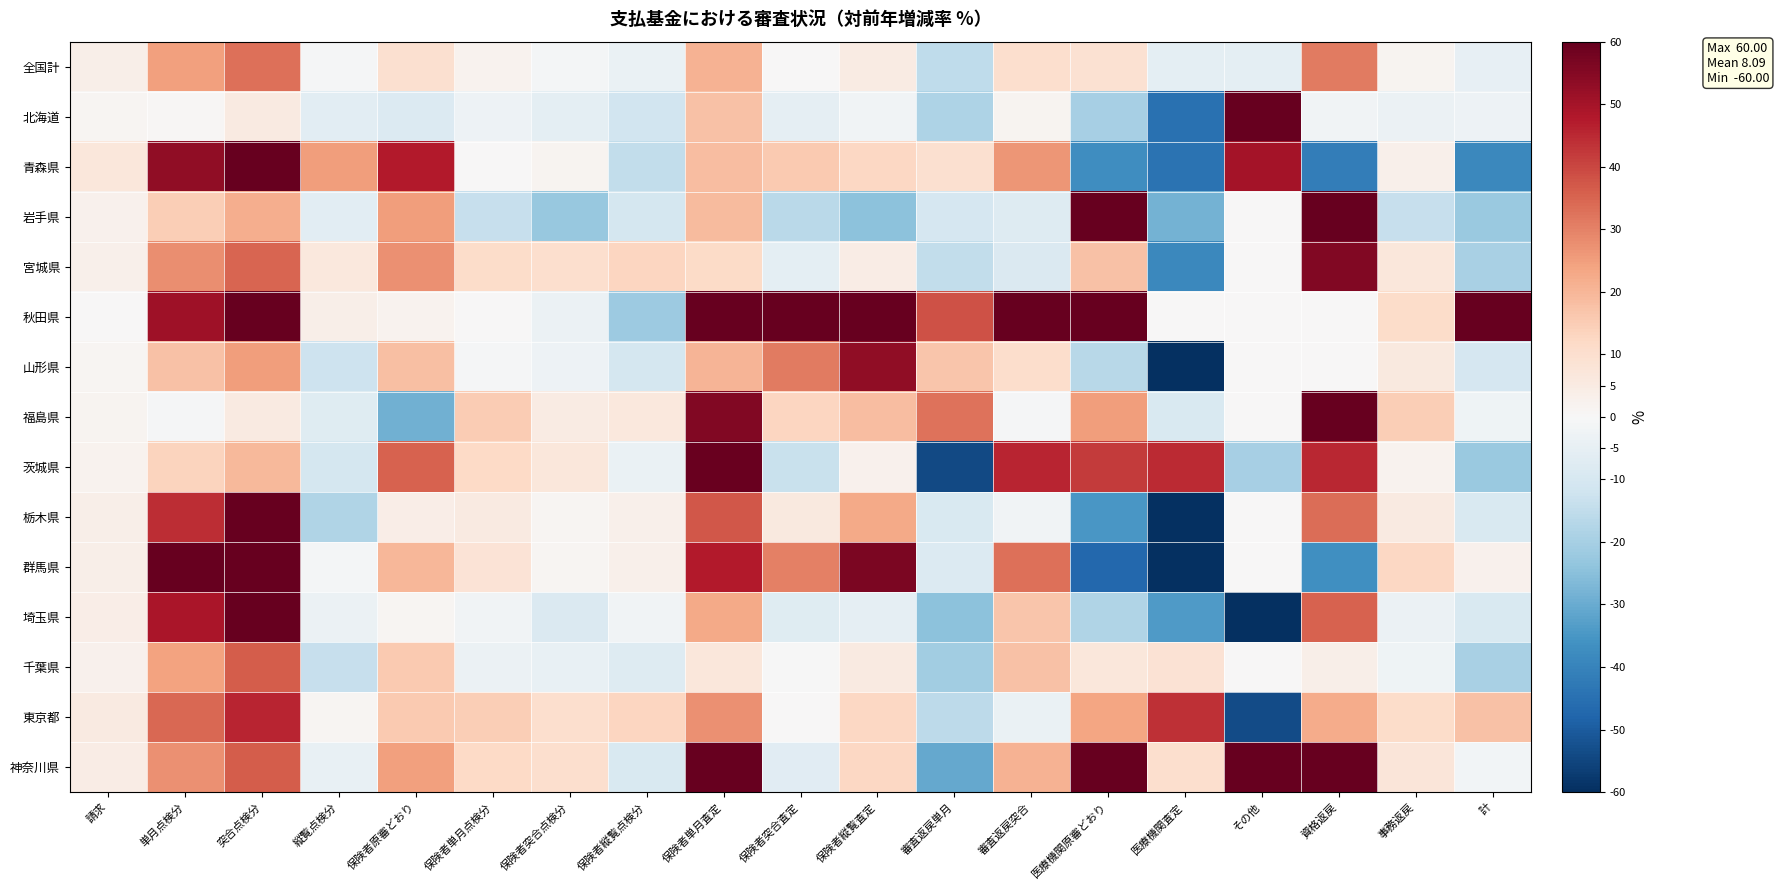

Reading left to right, what are all the values shown in this chart?

全国計: 請求=3.3	単月点検分=24.4	突合点検分=33.0	縦覧点検分=-0.7	保険者原審どおり=9.4	保険者単月点検分=1.9	保険者突合点検分=-1.1	保険者縦覧点検分=-4.0	保険者単月査定=20.9	保険者突合査定=0.2	保険者縦覧査定=4.7	審査返戻単月=-15.4	審査返戻突合=9.9	医療機関原審どおり=9.0	医療機関査定=-5.7	その他=-5.6	資格返戻=31.1	事務返戻=1.5	計=-4.7
北海道: 請求=1.4	単月点検分=0.6	突合点検分=5.5	縦覧点検分=-6.3	保険者原審どおり=-8.3	保険者単月点検分=-2.8	保険者突合点検分=-6.1	保険者縦覧点検分=-11.3	保険者単月査定=17.8	保険者突合査定=-5.4	保険者縦覧査定=-2.2	審査返戻単月=-18.6	審査返戻突合=1.5	医療機関原審どおり=-19.8	医療機関査定=-44.6	その他=60.0	資格返戻=-2.0	事務返戻=-3.7	計=-3.2
青森県: 請求=6.9	単月点検分=53.1	突合点検分=60.0	縦覧点検分=24.9	保険者原審どおり=47.5	保険者単月点検分=0.2	保険者突合点検分=1.8	保険者縦覧点検分=-14.6	保険者単月査定=18.5	保険者突合査定=15.7	保険者縦覧査定=12.5	審査返戻単月=9.8	審査返戻突合=26.5	医療機関原審どおり=-37.5	医療機関査定=-44.4	その他=50.0	資格返戻=-41.7	事務返戻=3.3	計=-38.7
岩手県: 請求=2.7	単月点検分=14.9	突合点検分=22.0	縦覧点検分=-6.1	保険者原審どおり=24.9	保険者単月点検分=-13.8	保険者突合点検分=-22.9	保険者縦覧点検分=-10.5	保険者単月査定=19.2	保険者突合査定=-16.0	保険者縦覧査定=-24.4	審査返戻単月=-10.3	審査返戻突合=-7.8	医療機関原審どおり=60.0	医療機関査定=-28.6	その他=0.0	資格返戻=60.0	事務返戻=-14.0	計=-22.4
宮城県: 請求=3.0	単月点検分=27.9	突合点検分=35.0	縦覧点検分=6.1	保険者原審どおり=27.5	保険者単月点検分=11.0	保険者突合点検分=10.1	保険者縦覧点検分=12.7	保険者単月査定=11.4	保険者突合査定=-5.9	保険者縦覧査定=4.4	審査返戻単月=-14.8	審査返戻突合=-8.9	医療機関原審どおり=17.8	医療機関査定=-38.9	その他=0.0	資格返戻=55.6	事務返戻=6.6	計=-19.3
秋田県: 請求=0.3	単月点検分=50.8	突合点検分=60.0	縦覧点検分=3.7	保険者原審どおり=2.1	保険者単月点検分=0.2	保険者突合点検分=-3.3	保険者縦覧点検分=-22.0	保険者単月査定=60.0	保険者突合査定=60.0	保険者縦覧査定=60.0	審査返戻単月=38.0	審査返戻突合=60.0	医療機関原審どおり=60.0	医療機関査定=0.0	その他=0.0	資格返戻=0.0	事務返戻=11.0	計=60.0
山形県: 請求=1.2	単月点検分=17.4	突合点検分=25.0	縦覧点検分=-12.5	保険者原審どおり=18.0	保険者単月点検分=-0.6	保険者突合点検分=-2.9	保険者縦覧点検分=-10.4	保険者単月査定=20.5	保険者突合査定=31.0	保険者縦覧査定=53.1	審査返戻単月=16.8	審査返戻突合=10.6	医療機関原審どおり=-16.7	医療機関査定=-60.0	その他=0.0	資格返戻=0.0	事務返戻=6.1	計=-10.3
福島県: 請求=1.4	単月点検分=-0.6	突合点検分=5.5	縦覧点検分=-7.0	保険者原審どおり=-28.6	保険者単月点検分=15.3	保険者突合点検分=4.9	保険者縦覧点検分=6.3	保険者単月査定=55.6	保険者突合査定=13.0	保険者縦覧査定=18.7	審査返戻単月=32.4	審査返戻突合=-0.5	医療機関原審どおり=25.0	医療機関査定=-9.1	その他=0.0	資格返戻=60.0	事務返戻=14.8	計=-2.5
茨城県: 請求=2.2	単月点検分=13.2	突合点検分=19.6	縦覧点検分=-10.5	保険者原審どおり=35.5	保険者単月点検分=11.9	保険者突合点検分=6.9	保険者縦覧点検分=-4.1	保険者単月査定=59.4	保険者突合査定=-13.3	保険者縦覧査定=2.6	審査返戻単月=-54.0	審査返戻突合=45.7	医療機関原審どおり=42.1	医療機関査定=44.9	その他=-20.0	資格返戻=45.0	事務返戻=1.9	計=-22.2
栃木県: 請求=3.7	単月点検分=44.2	突合点検分=60.0	縦覧点検分=-17.9	保険者原審どおり=3.9	保険者単月点検分=5.5	保険者突合点検分=1.0	保険者縦覧点検分=3.2	保険者単月査定=37.5	保険者突合査定=5.9	保険者縦覧査定=22.9	審査返戻単月=-9.2	審査返戻突合=-2.1	医療機関原審どおり=-34.9	医療機関査定=-60.0	その他=0.0	資格返戻=33.3	事務返戻=5.4	計=-9.1
群馬県: 請求=3.4	単月点検分=60.0	突合点検分=60.0	縦覧点検分=-1.2	保険者原審どおり=19.7	保険者単月点検分=8.2	保険者突合点検分=1.1	保険者縦覧点検分=3.0	保険者単月査定=47.8	保険者突合査定=30.0	保険者縦覧査定=56.5	審査返戻単月=-8.0	審査返戻突合=33.2	医療機関原審どおり=-47.1	医療機関査定=-60.0	その他=0.0	資格返戻=-36.8	事務返戻=12.6	計=2.8
埼玉県: 請求=4.1	単月点検分=49.0	突合点検分=60.0	縦覧点検分=-3.3	保険者原審どおり=1.0	保険者単月点検分=-2.0	保険者突合点検分=-8.7	保険者縦覧点検分=-1.9	保険者単月査定=22.7	保険者突合査定=-7.3	保険者縦覧査定=-5.2	審査返戻単月=-24.6	審査返戻突合=16.5	医療機関原審どおり=-18.1	医療機関査定=-34.0	その他=-60.0	資格返戻=35.3	事務返戻=-3.3	計=-9.4
千葉県: 請求=2.8	単月点検分=24.3	突合点検分=36.5	縦覧点検分=-13.9	保険者原審どおり=15.7	保険者単月点検分=-3.5	保険者突合点検分=-4.4	保険者縦覧点検分=-7.7	保険者単月査定=7.0	保険者突合査定=-0.0	保険者縦覧査定=5.5	審査返戻単月=-21.0	審査返戻突合=17.8	医療機関原審どおり=6.6	医療機関査定=8.5	その他=0.0	資格返戻=3.6	事務返戻=-2.6	計=-19.3
東京都: 請求=5.2	単月点検分=34.5	突合点検分=45.6	縦覧点検分=1.3	保険者原審どおり=15.7	保険者単月点検分=14.5	保険者突合点検分=10.2	保険者縦覧点検分=13.1	保険者単月査定=27.5	保険者突合査定=0.2	保険者縦覧査定=12.2	審査返戻単月=-15.5	審査返戻突合=-4.1	医療機関原審どおり=23.8	医療機関査定=43.7	その他=-53.6	資格返戻=22.1	事務返戻=11.0	計=17.5
神奈川県: 請求=4.3	単月点検分=27.3	突合点検分=36.4	縦覧点検分=-4.3	保険者原審どおり=24.6	保険者単月点検分=11.7	保険者突合点検分=9.9	保険者縦覧点検分=-9.0	保険者単月査定=60.0	保険者突合査定=-6.8	保険者縦覧査定=12.5	審査返戻単月=-30.9	審査返戻突合=20.7	医療機関原審どおり=60.0	医療機関査定=10.0	その他=60.0	資格返戻=60.0	事務返戻=7.4	計=-1.6